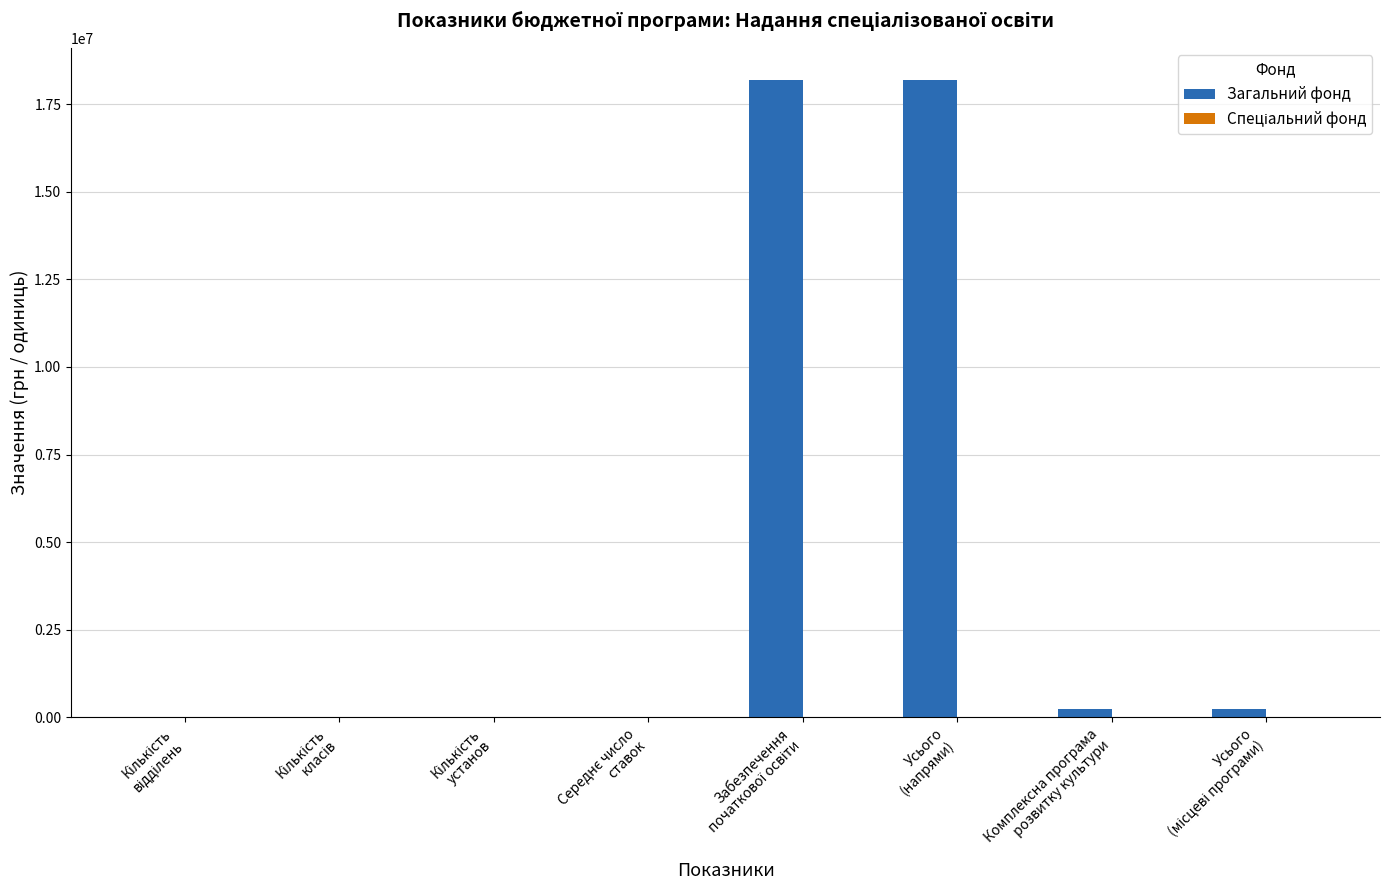

What is the sum of all values?

36877006.4